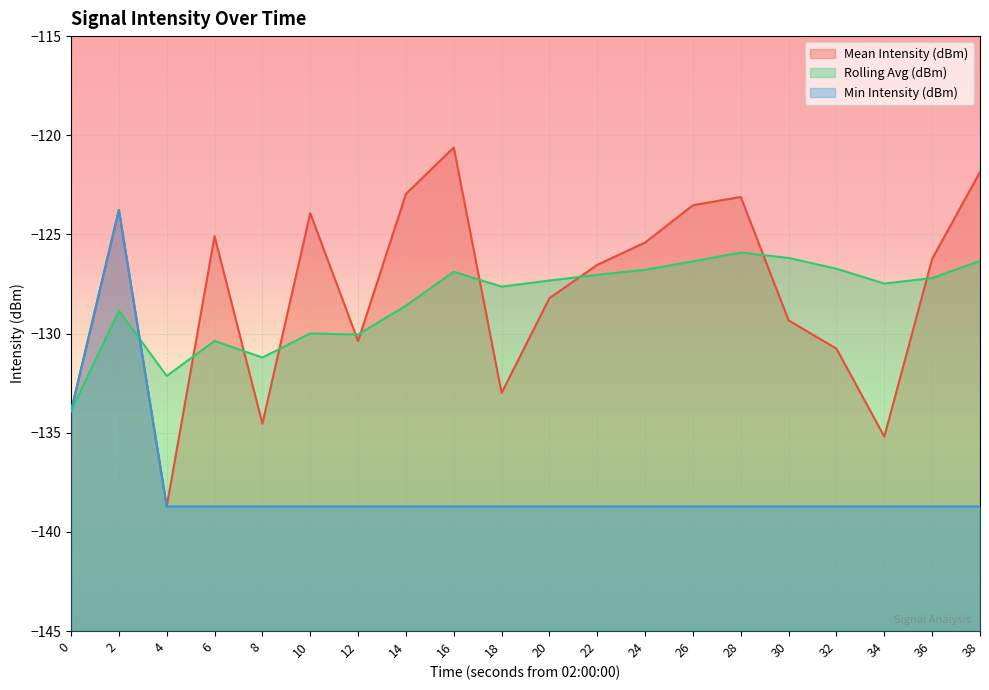

What is the lowest value of the Rolling Avg (dBm) series?

-133.9